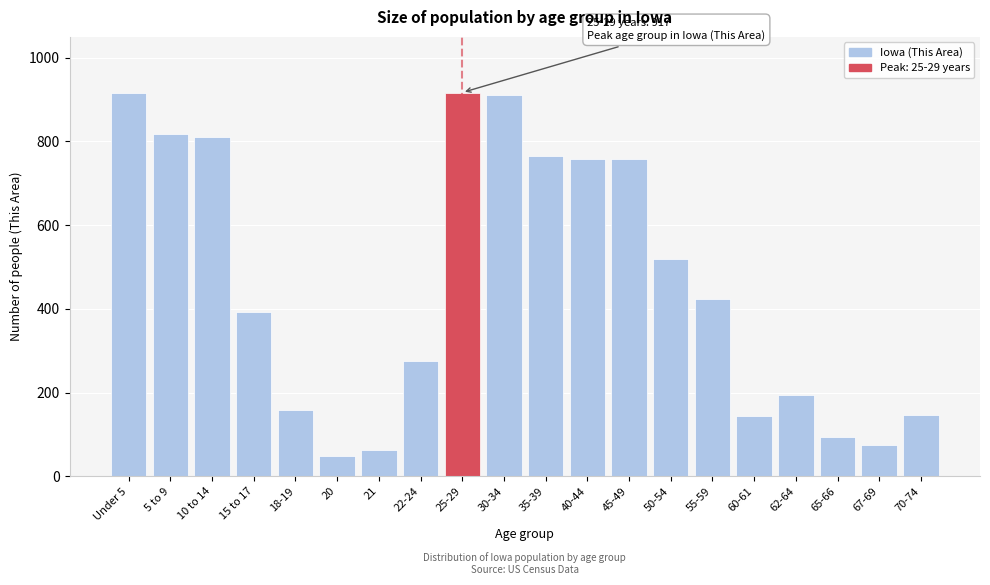

The value at 65-66 is 49. True or false?

False